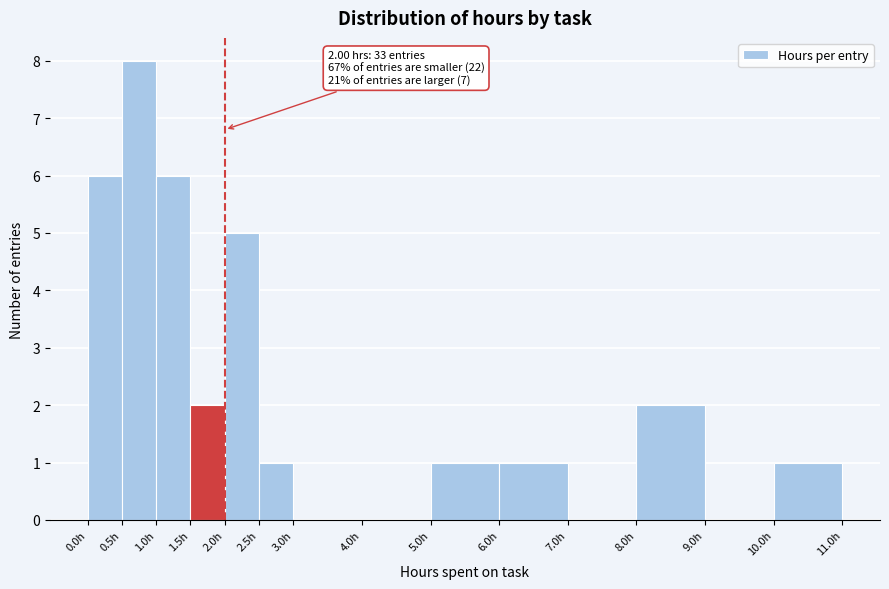

Over which range of the x-axis is the bar tallest?

0.5 to 1.0